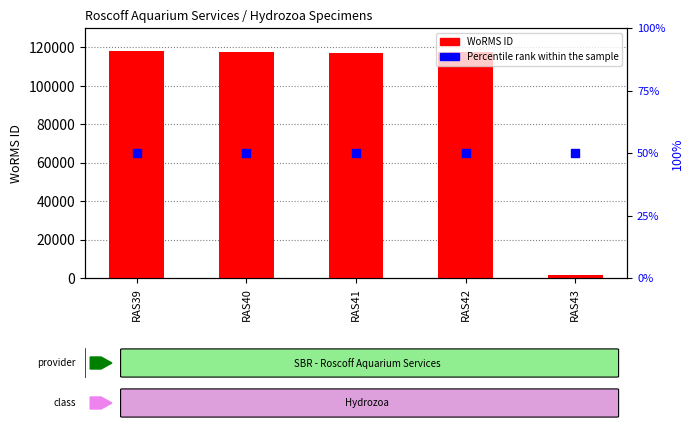

Which series has the largest total across all categories?

WoRMS ID